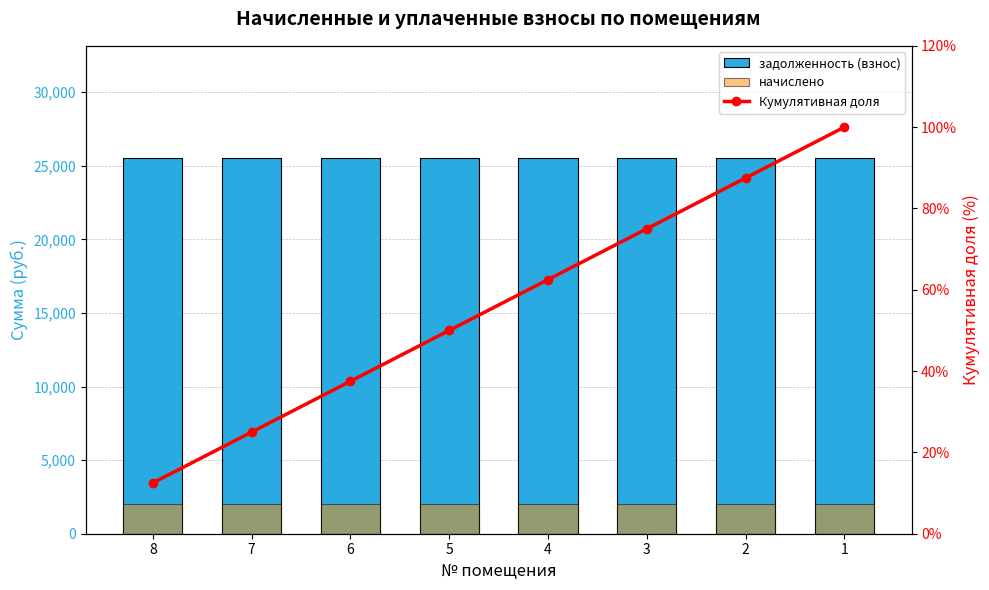

Which label corresponds to the largest value in the chart?

8